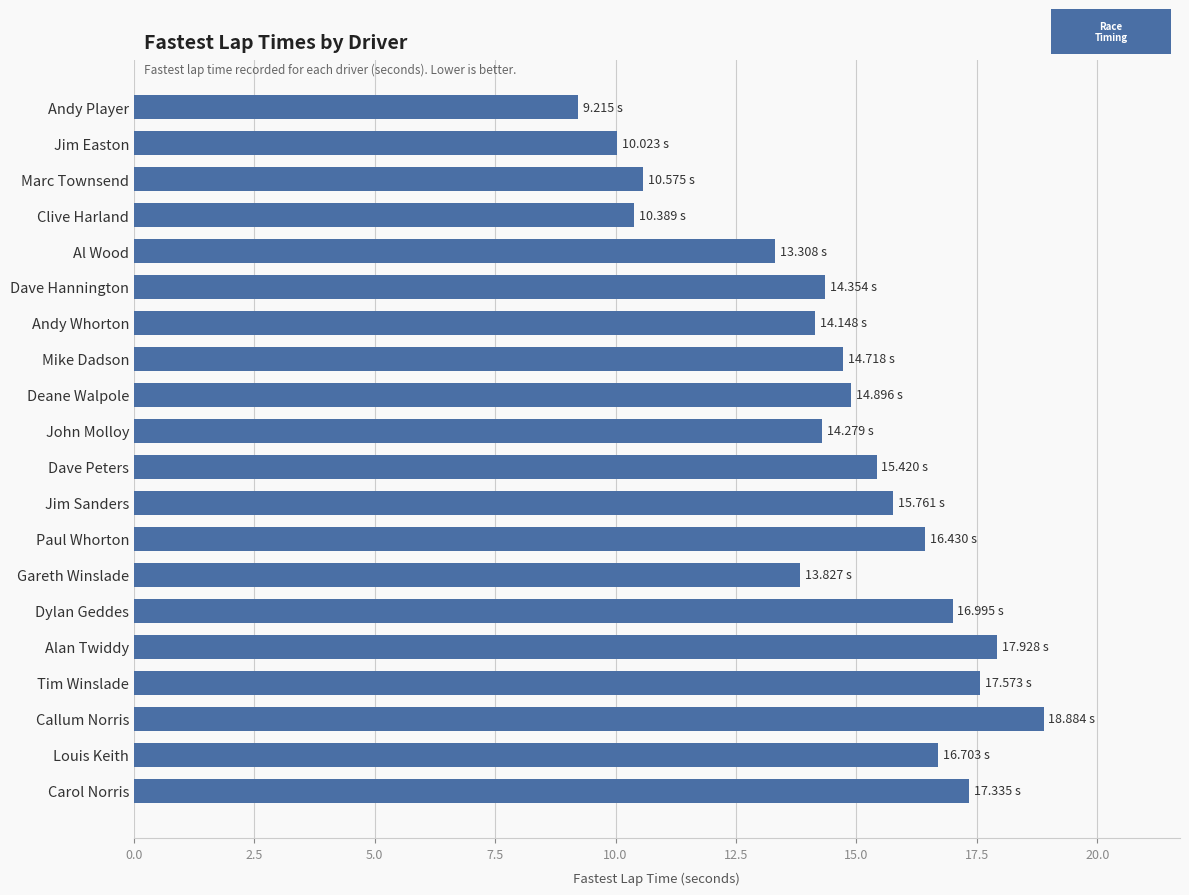

What is the change in value from Marc Townsend to Mike Dadson?

+4.1